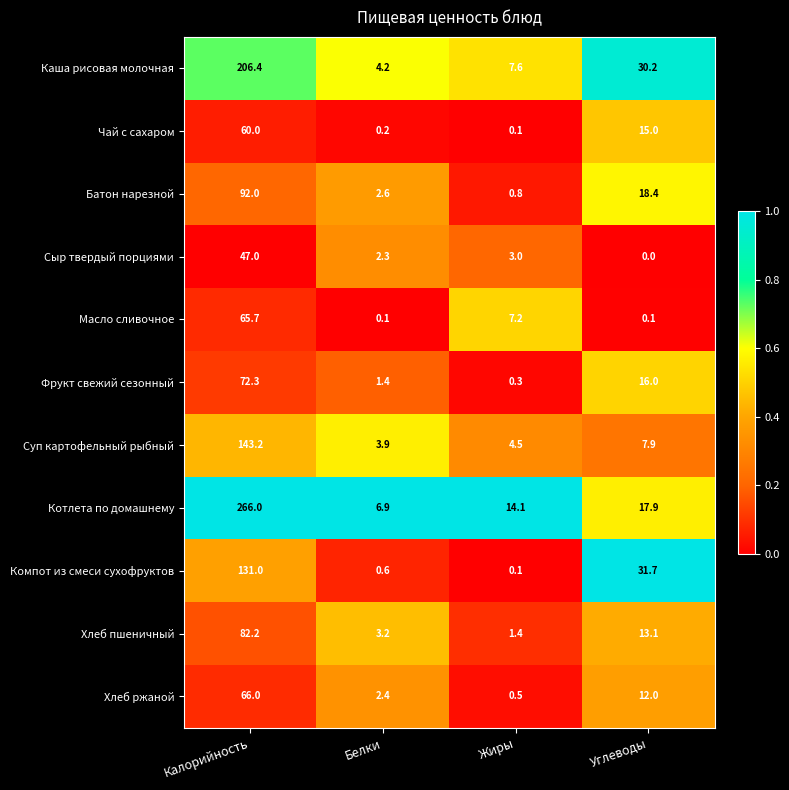

What is the spread (max minus min) of values at Калорийность?

219.0